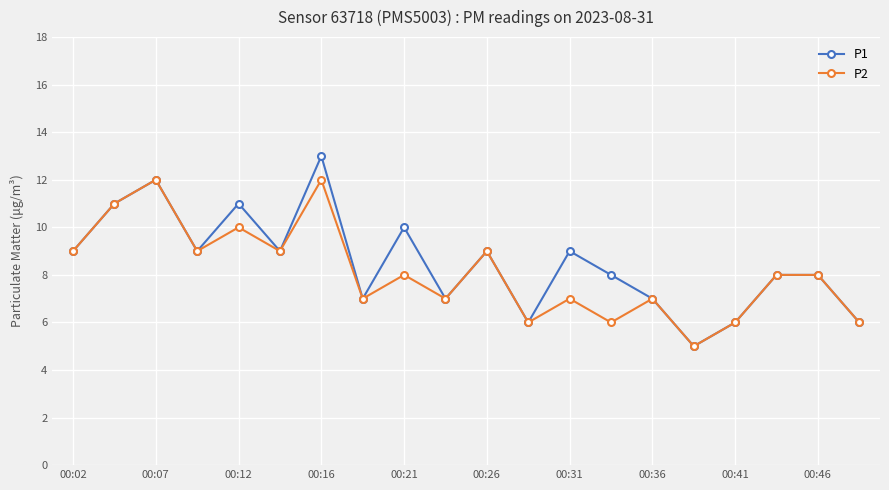

Reading left to right, list all the values displayed in this chart.

P1: 9	11	12	9	11	9	13	7	10	7	9	6	9	8	7	5	6	8	8	6
P2: 9	11	12	9	10	9	12	7	8	7	9	6	7	6	7	5	6	8	8	6